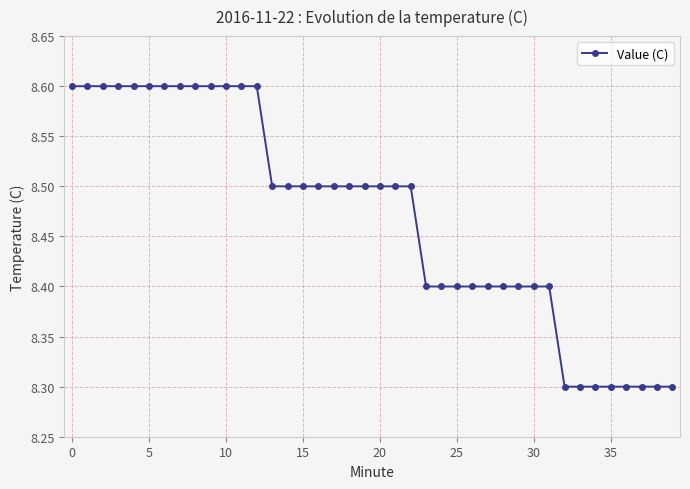

Reading right to left, list all the values displayed in this chart.

8.3	8.3	8.3	8.3	8.3	8.3	8.3	8.3	8.4	8.4	8.4	8.4	8.4	8.4	8.4	8.4	8.4	8.5	8.5	8.5	8.5	8.5	8.5	8.5	8.5	8.5	8.5	8.6	8.6	8.6	8.6	8.6	8.6	8.6	8.6	8.6	8.6	8.6	8.6	8.6